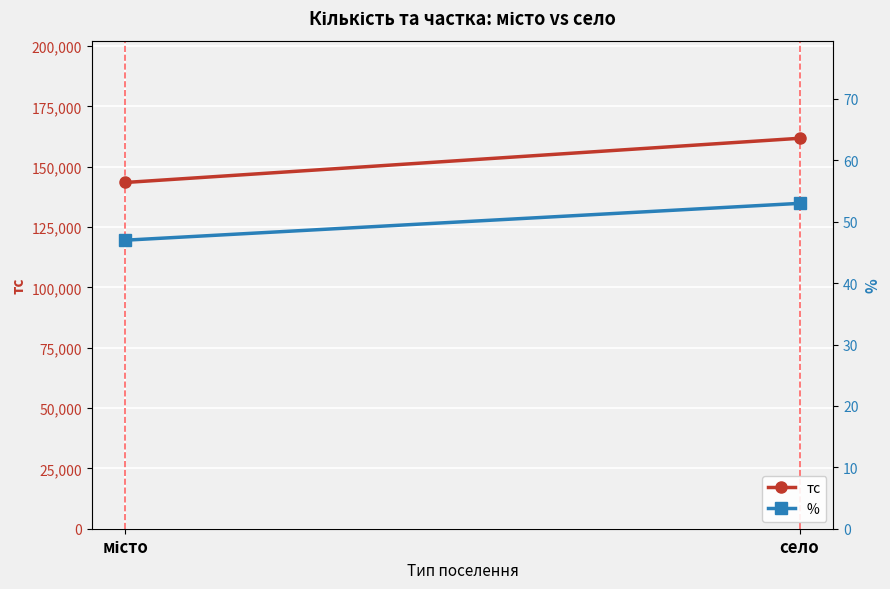

What is the sum of all % values?

100.0